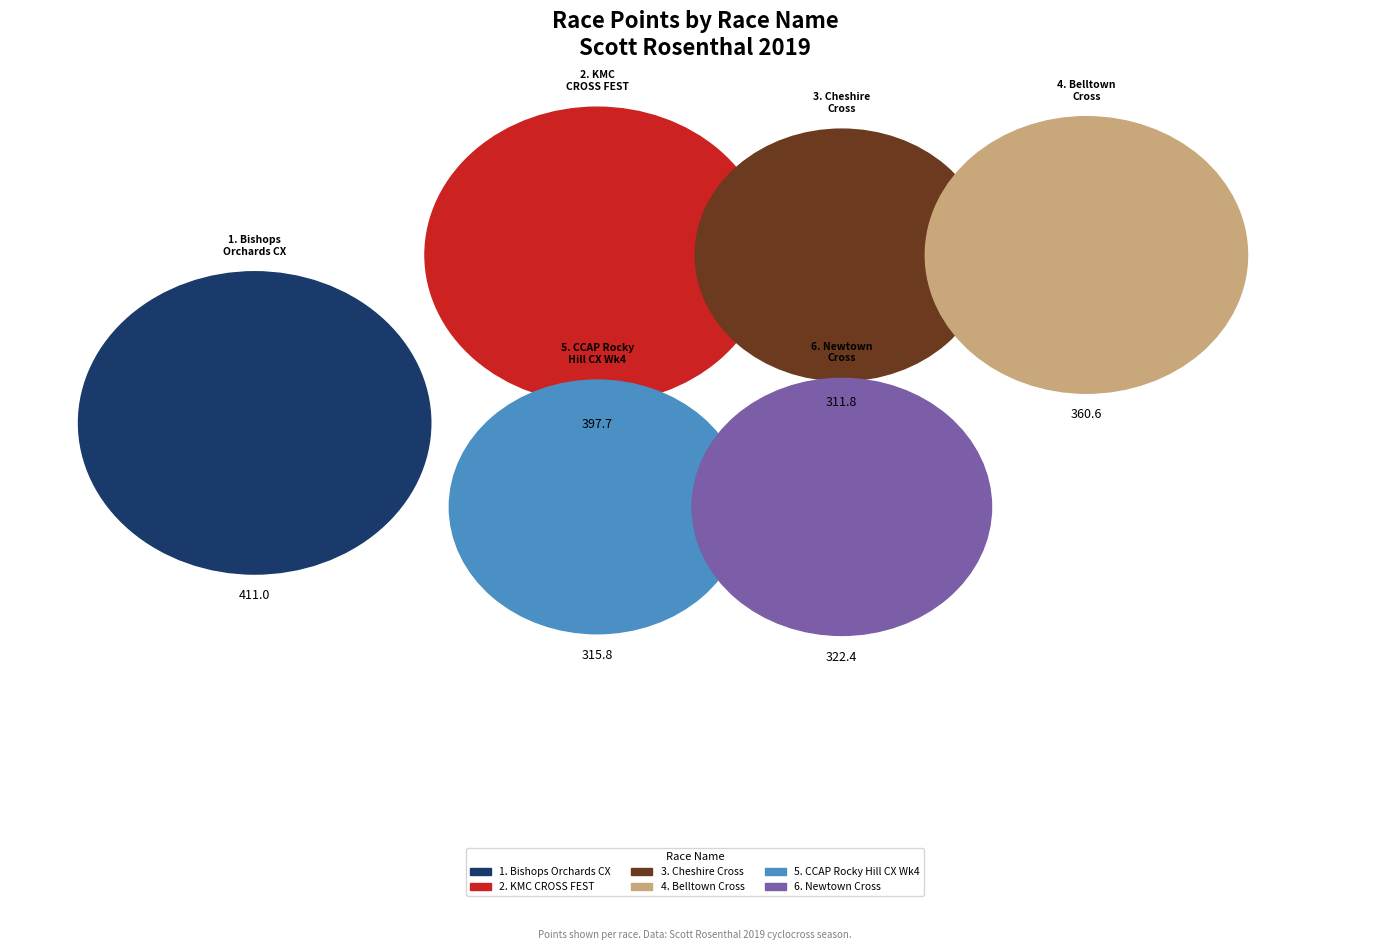

How many segments does this pie chart have?

6